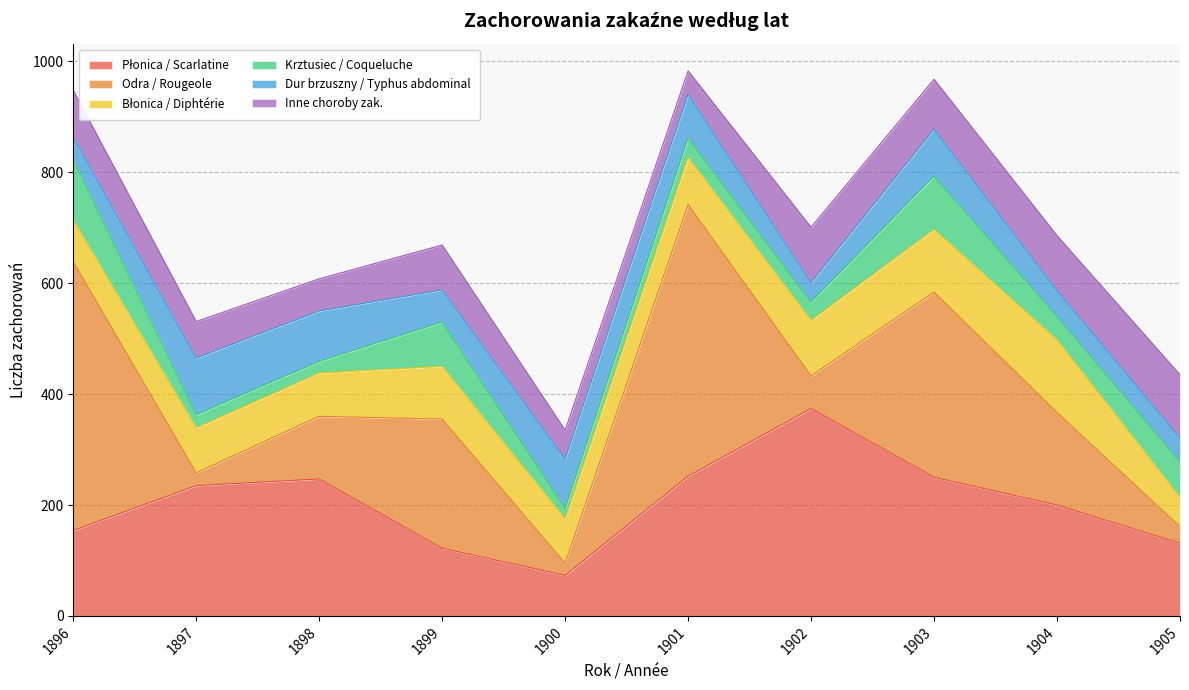

What is the difference between the maximum and minimum values in the Płonica / Scarlatine series?

301